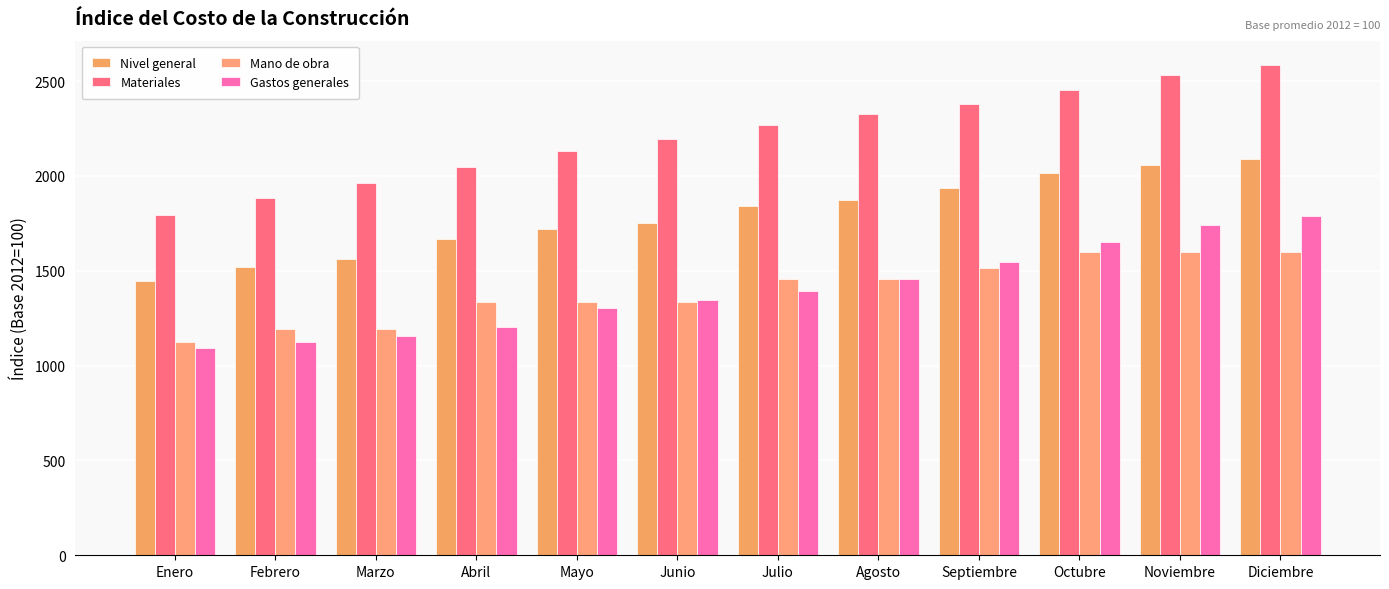

What is the label of the 12th bar from the right?

Enero